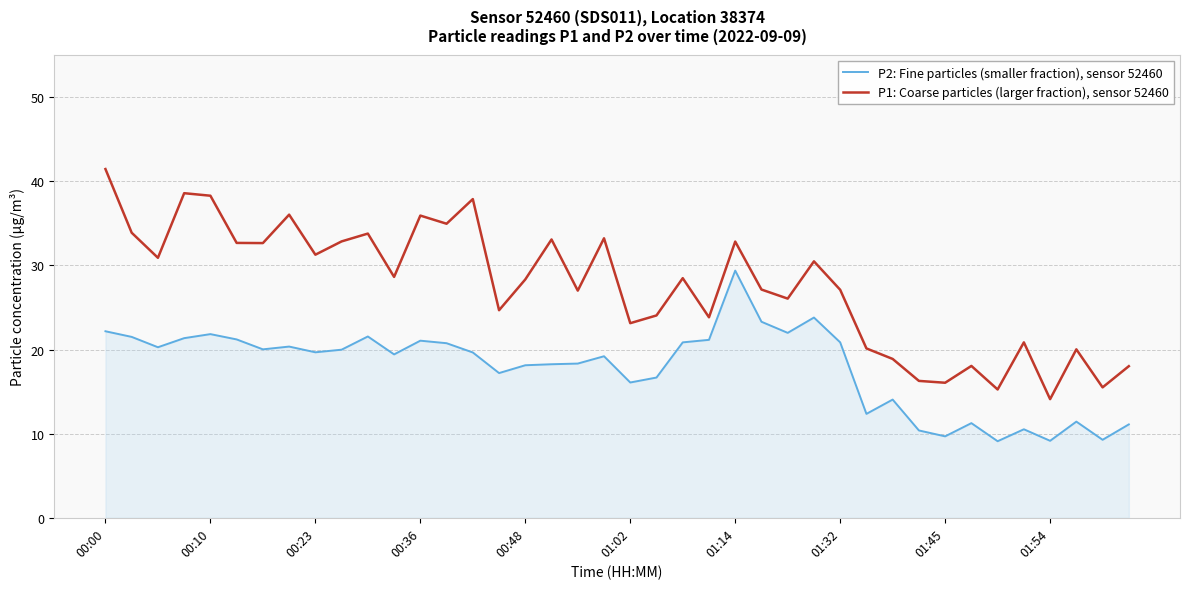

True or false: P1: Coarse particles (larger fraction), sensor 52460 and P2: Fine particles (smaller fraction), sensor 52460 intersect in this chart.

False